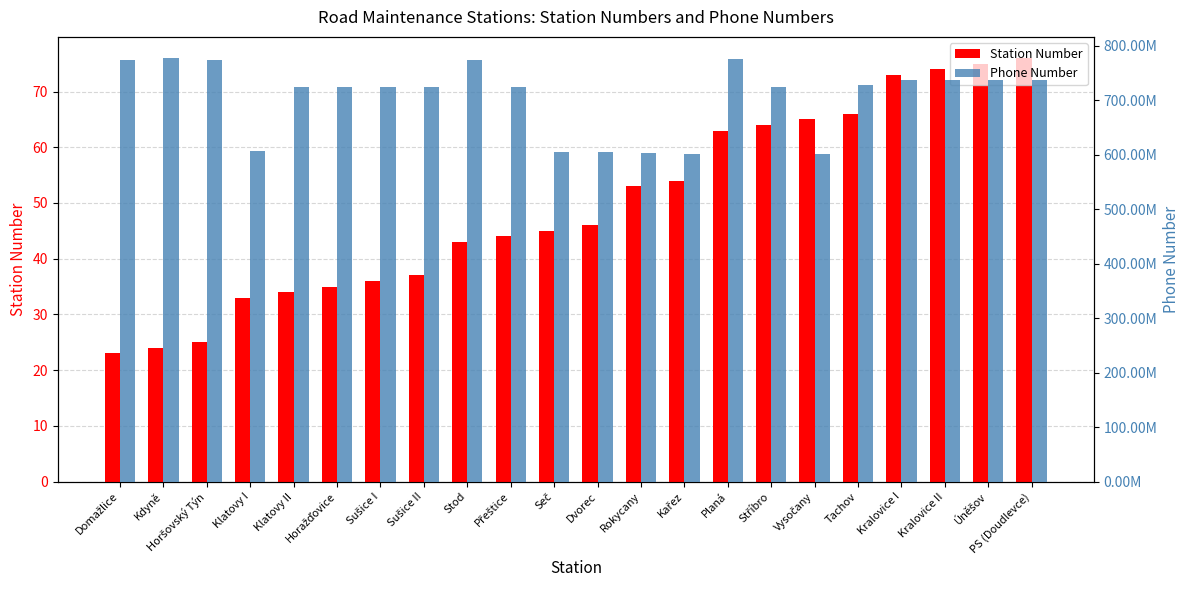

How many data points does each series have?

22